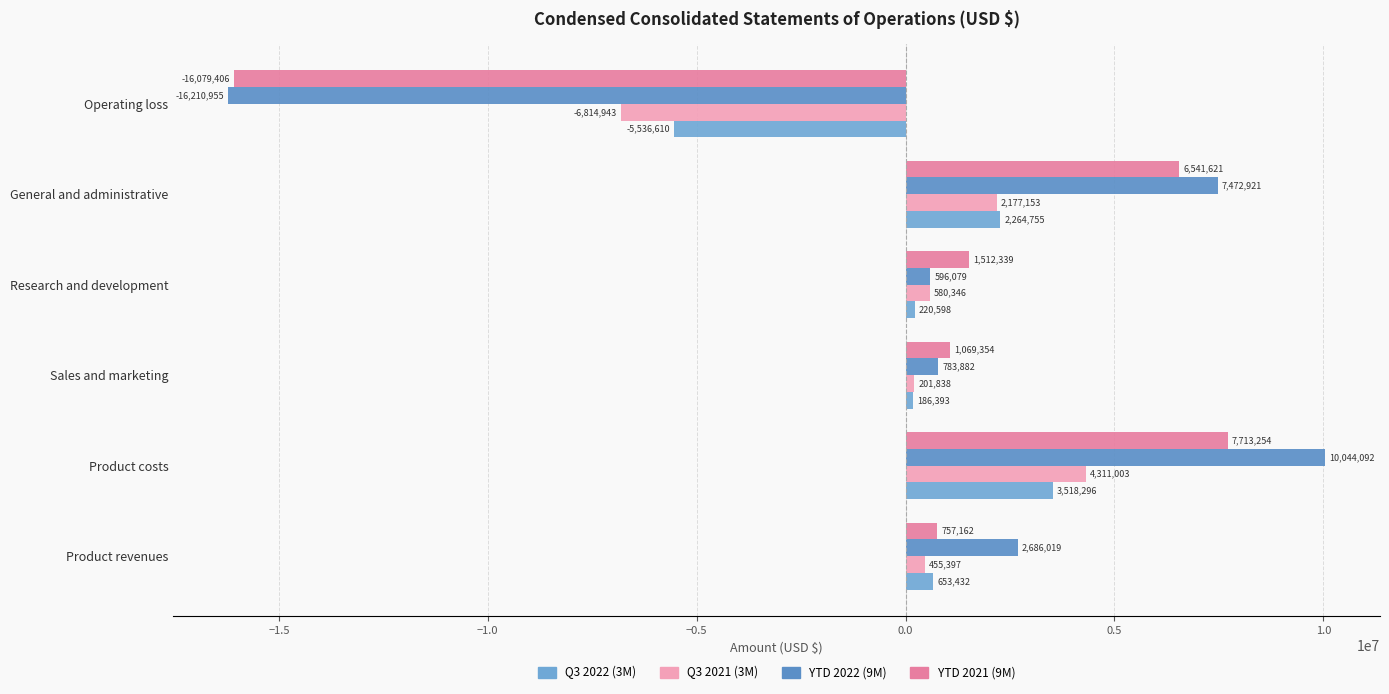

What is the greatest value displayed?

10044092